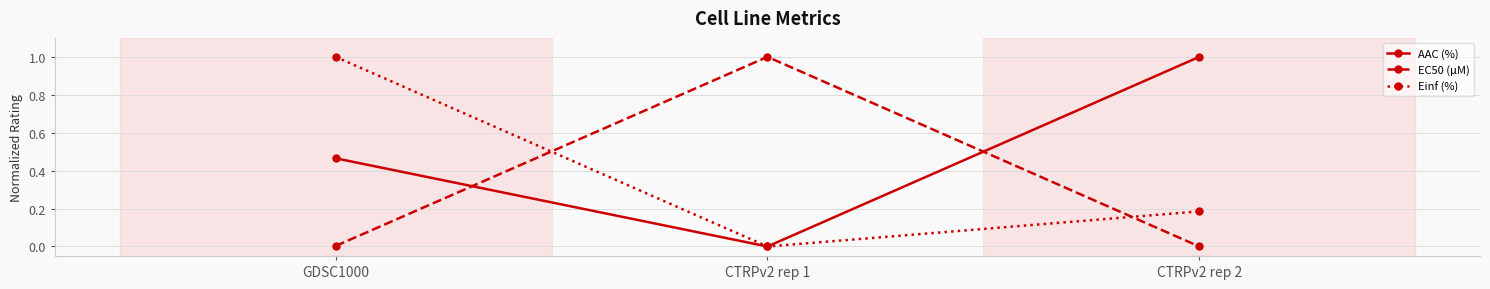

What is the value of the EC50 (µM) point at the 2nd from the left?

1.0